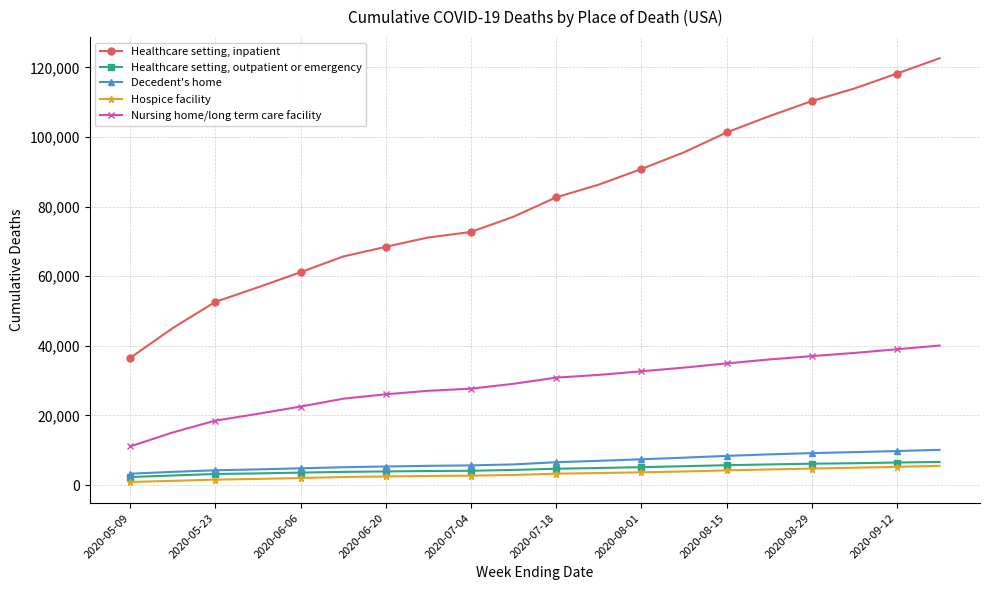

True or false: Nursing home/long term care facility and Decedent's home cross at least once.

False